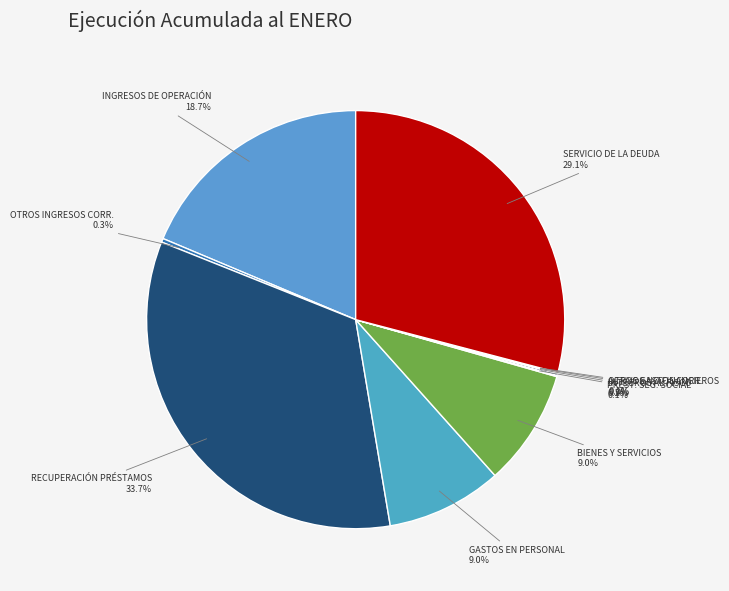

What is the largest slice in the pie chart?

RECUPERACIÓN PRÉSTAMOS